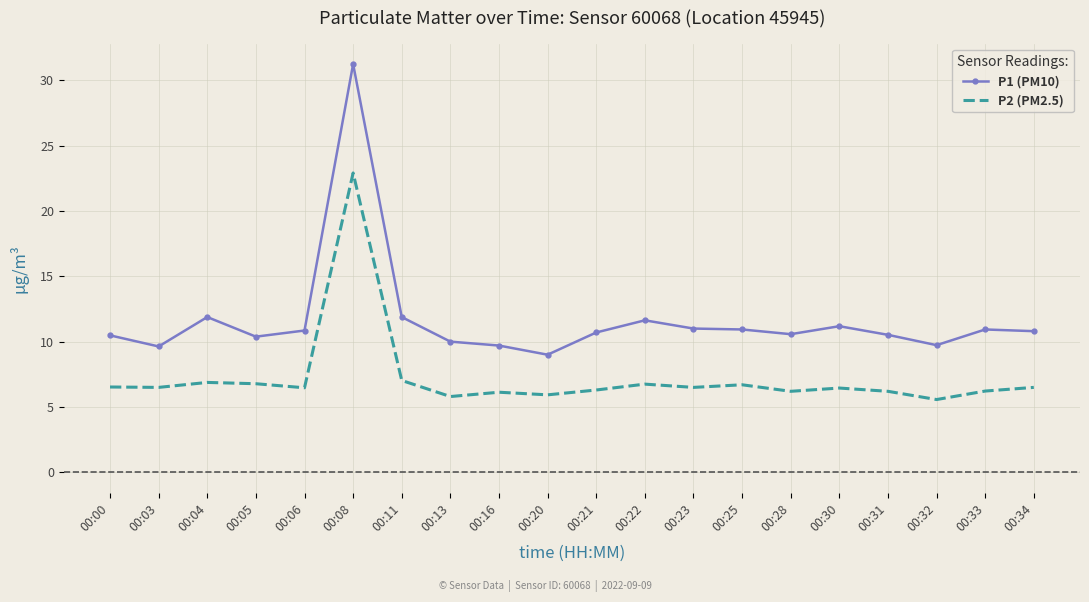

Count the number of categories in the chart.

20